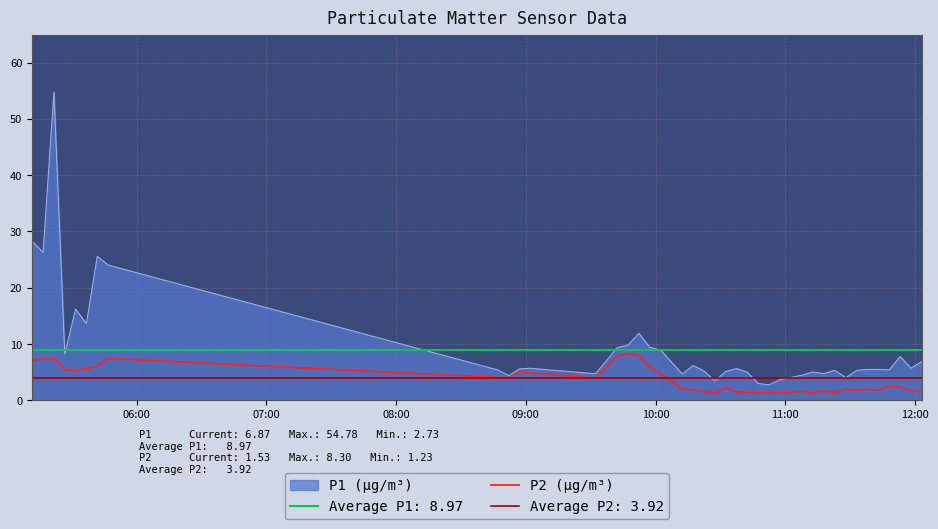

What is the minimum value for P1 (µg/m³)?

2.7